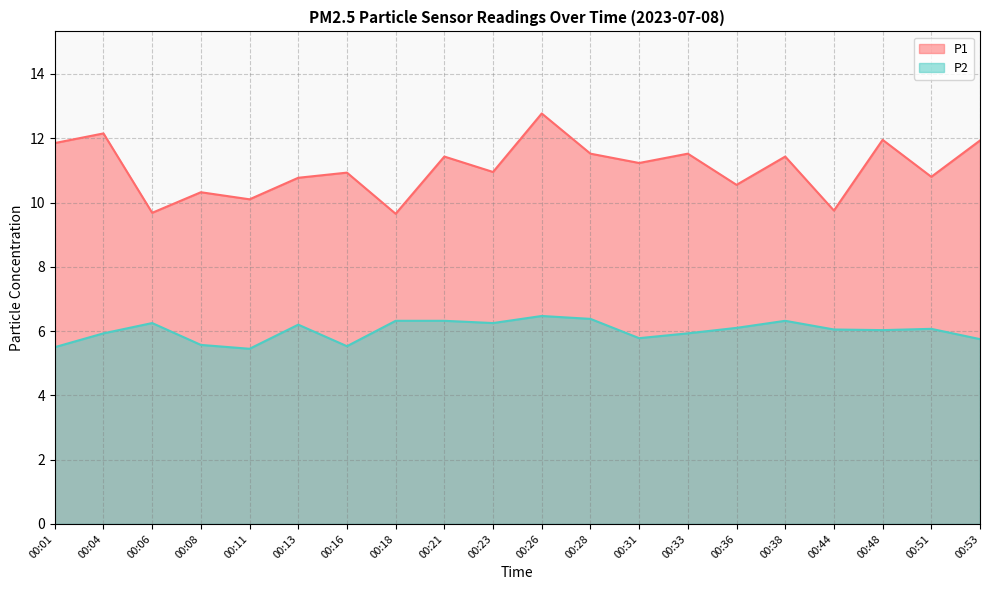

List the labels in order of P2 value, largest first.

00:26, 00:28, 00:18, 00:21, 00:38, 00:06, 00:23, 00:13, 00:36, 00:51, 00:44, 00:48, 00:04, 00:33, 00:31, 00:53, 00:08, 00:16, 00:01, 00:11